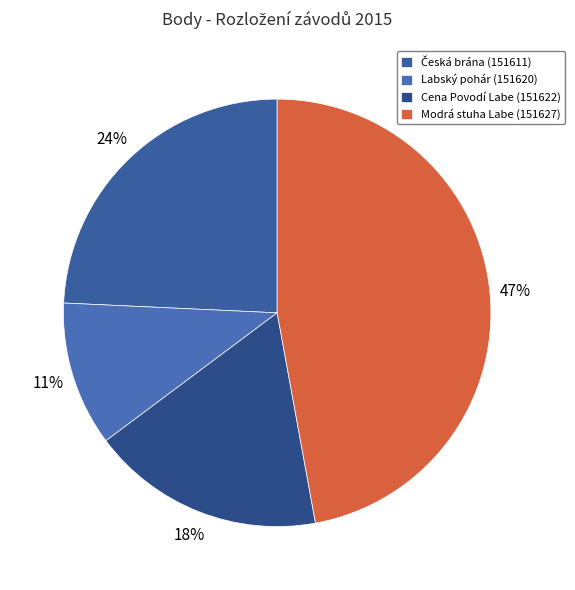

To the nearest percent, what is the combined percentage of Cena Povodí Labe (151622) and Modrá stuha Labe (151627)?

65%